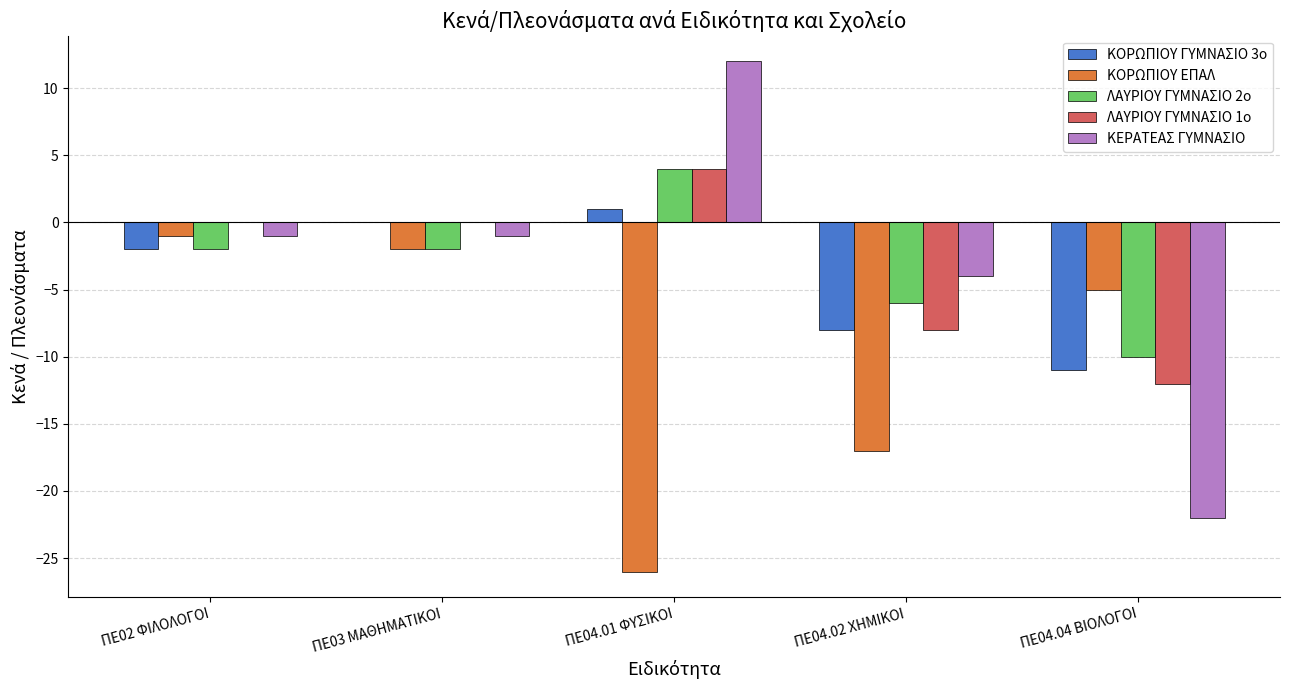

What is the greatest value displayed?

12